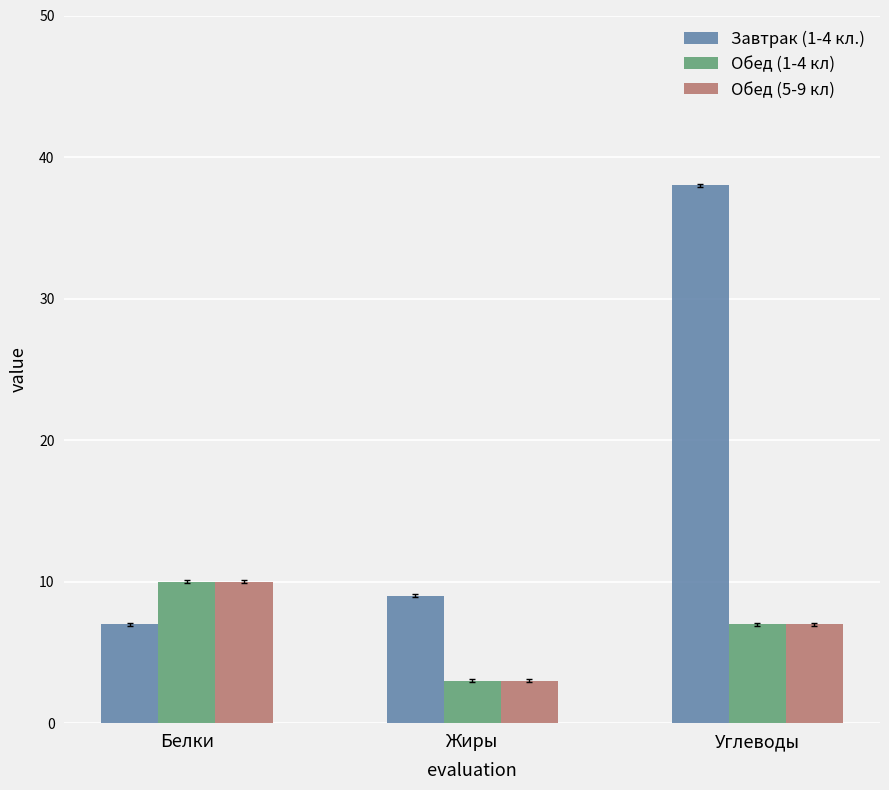

Which series changed the most between Жиры and Углеводы?

Завтрак (1-4 кл.)